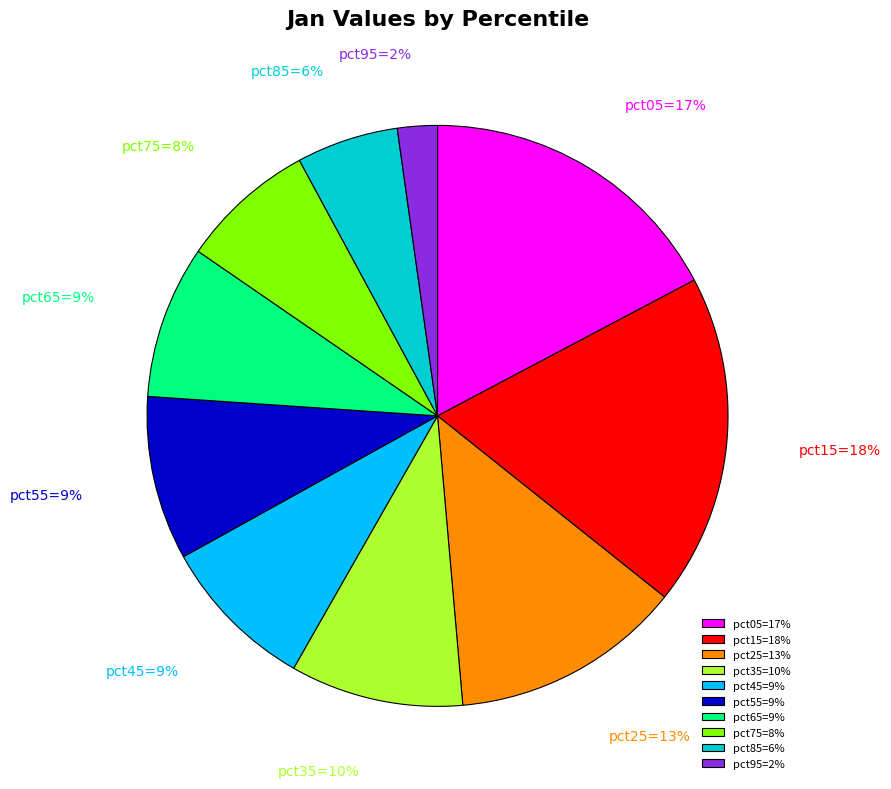

Does any single category account for the majority?

No